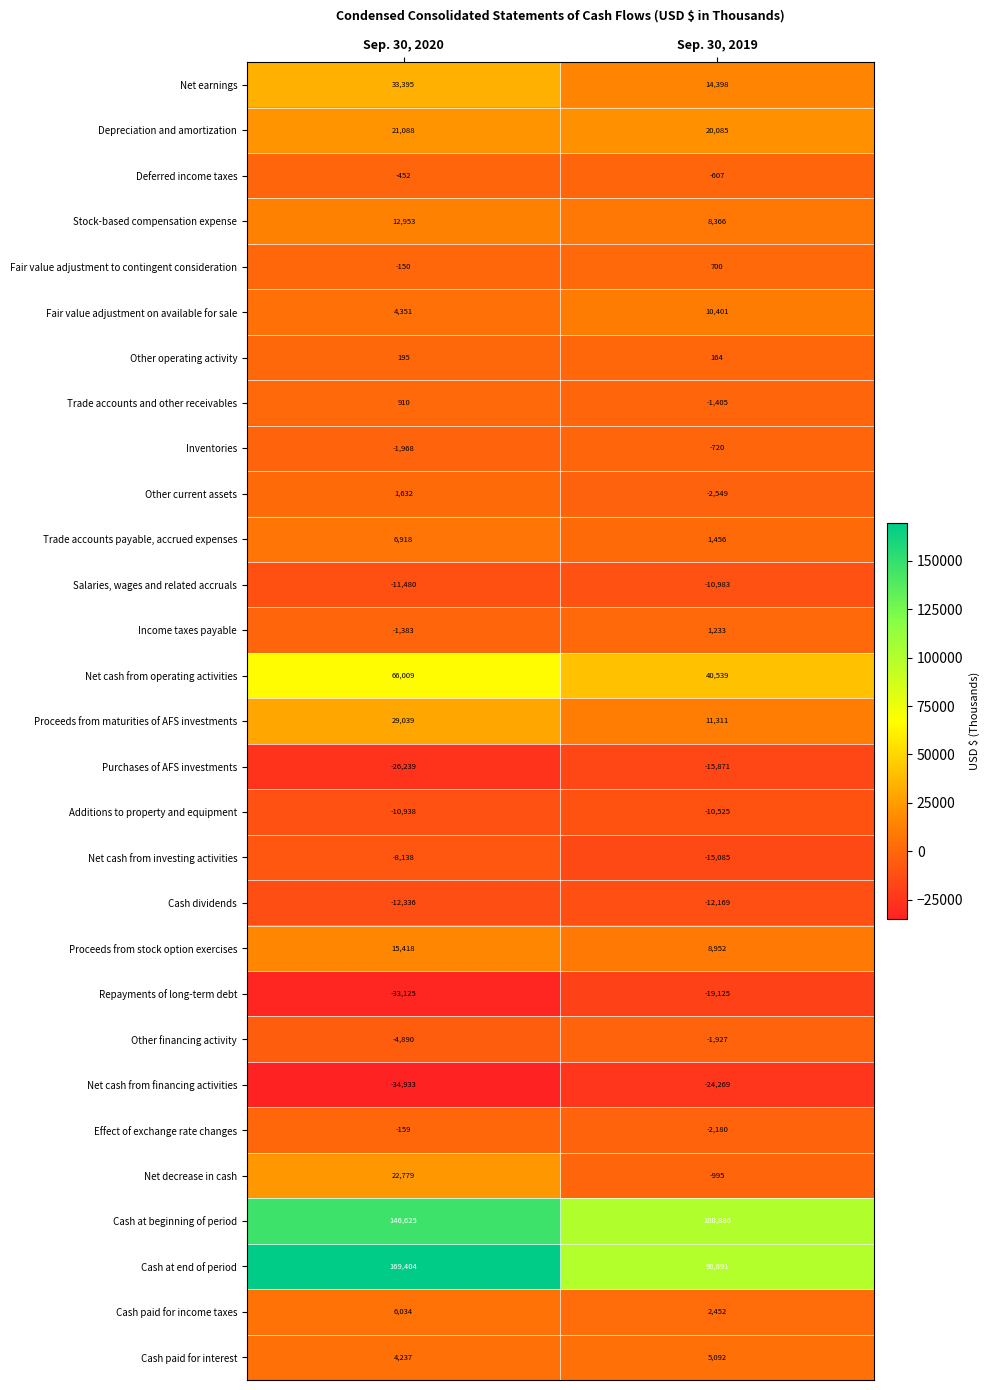

What is the sum of the Trade accounts payable, accrued expenses values at Sep. 30, 2020 and Sep. 30, 2019?

8374